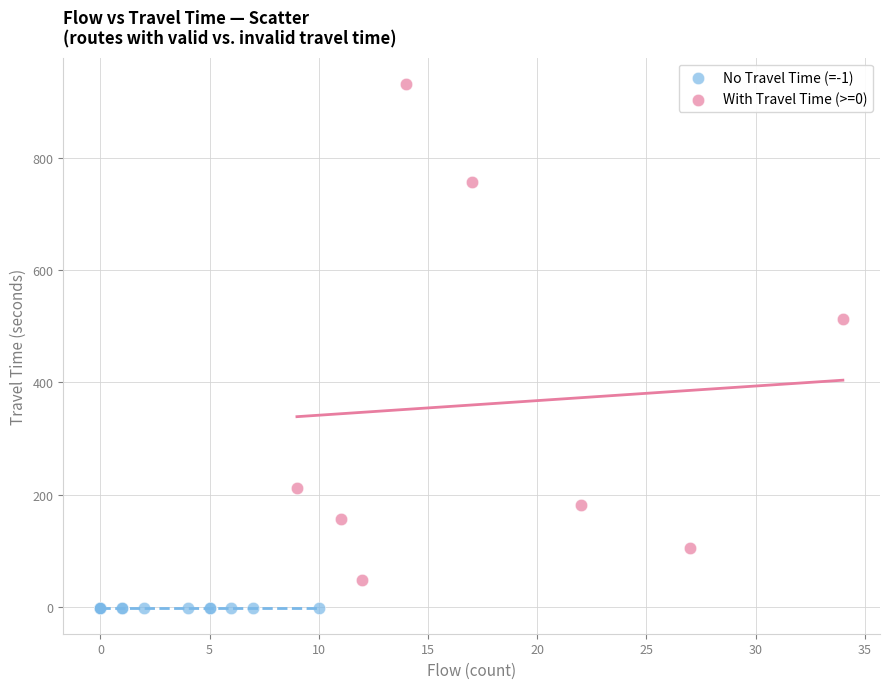

Which series reaches the maximum Y coordinate?

With Travel Time (>=0)